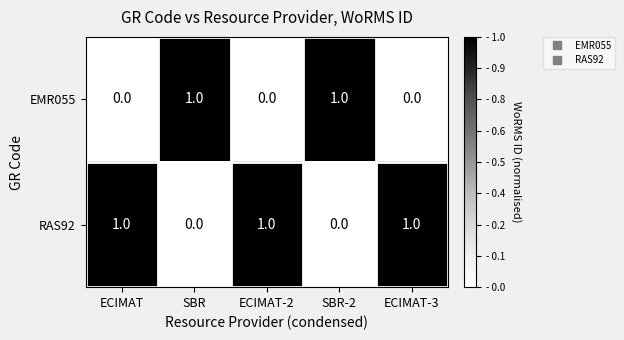

Reading left to right, extract all data points from this chart.

EMR055: 0	1	0	1	0
RAS92: 1	0	1	0	1